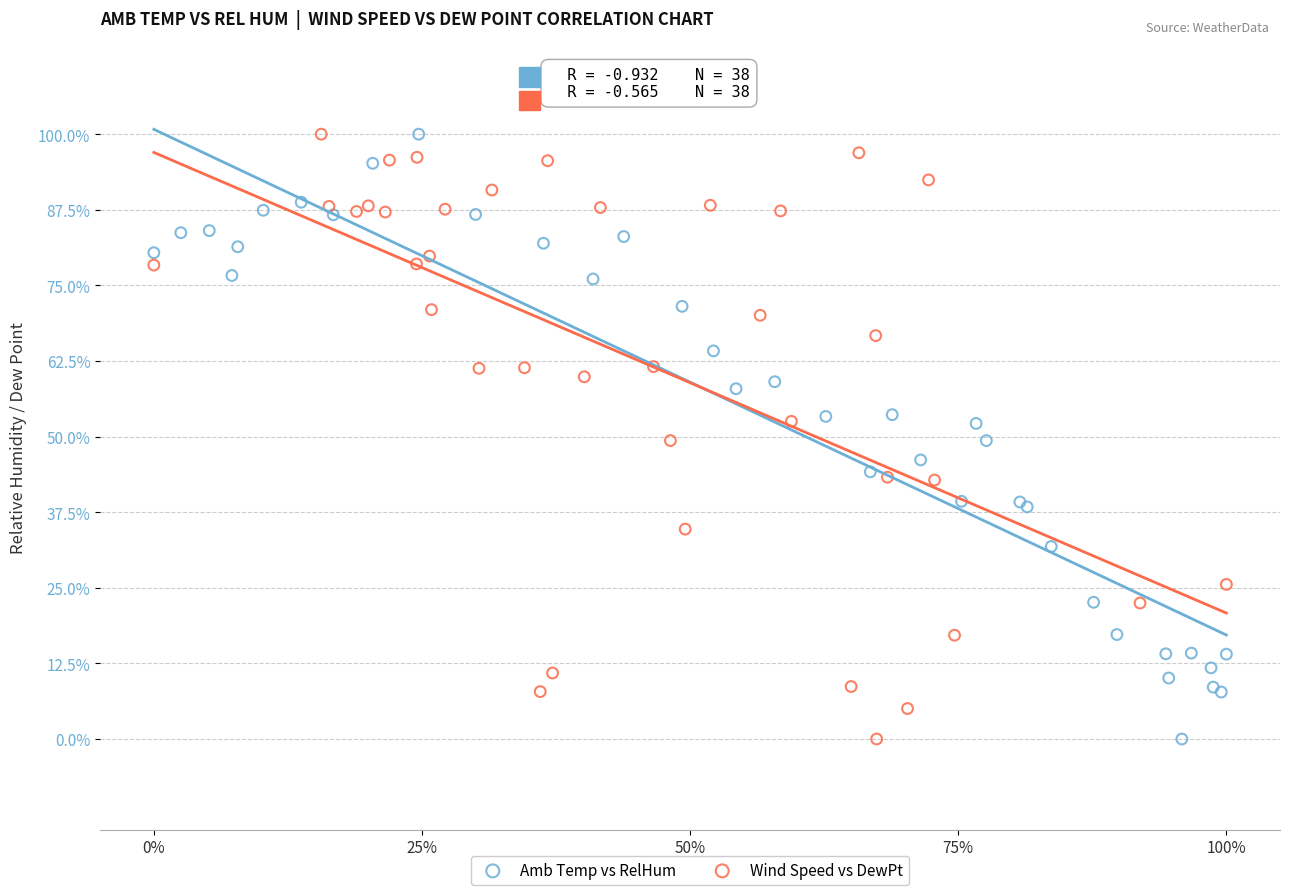

What are all the series names shown in the legend?

Amb Temp vs RelHum, Wind Speed vs DewPt